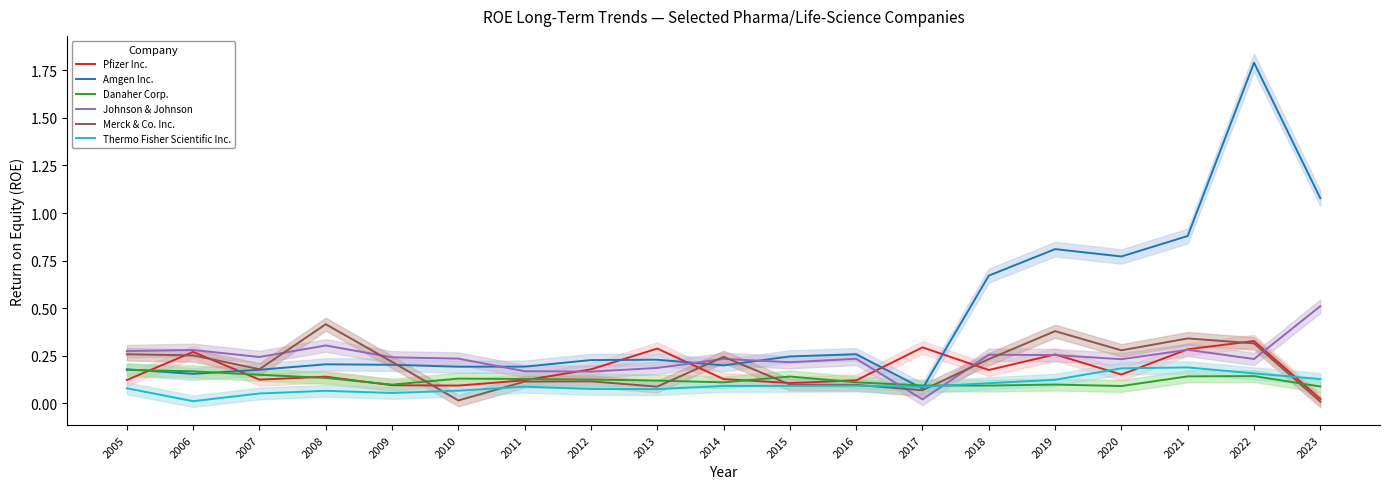

What is the average value of the Danaher Corp. series?

0.1